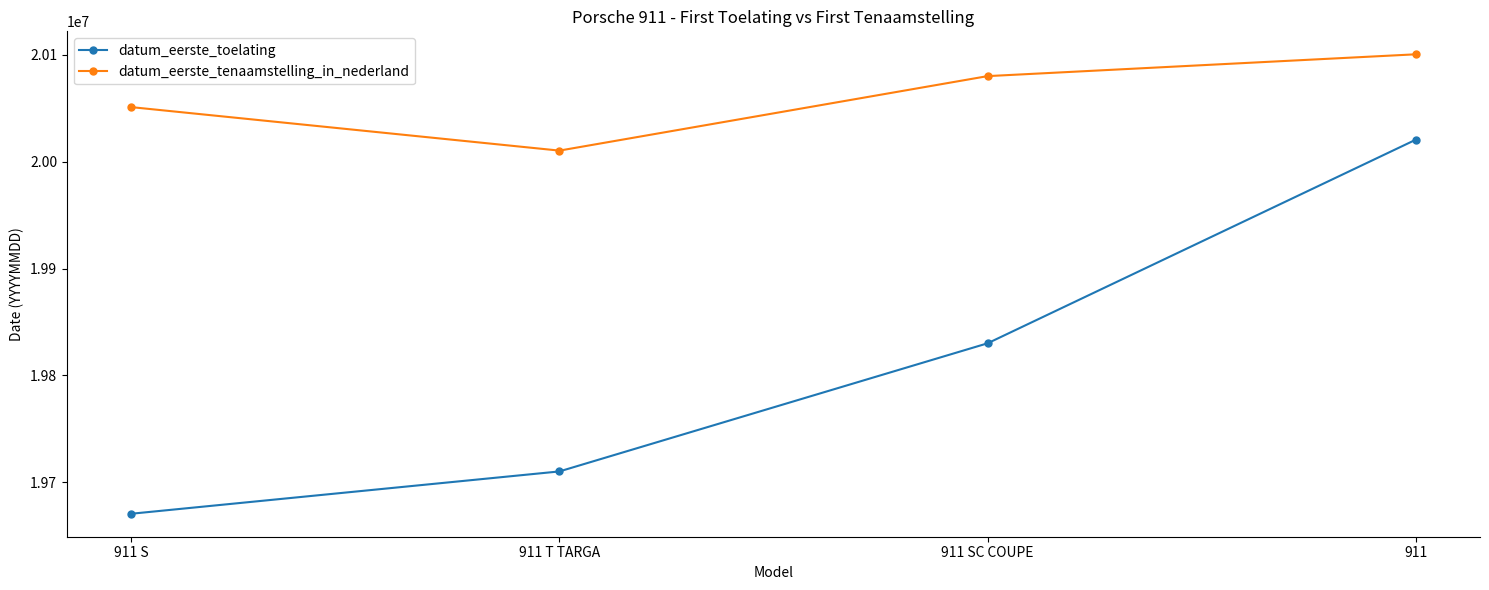

True or false: datum_eerste_toelating has more than 1 interior local peaks.

False